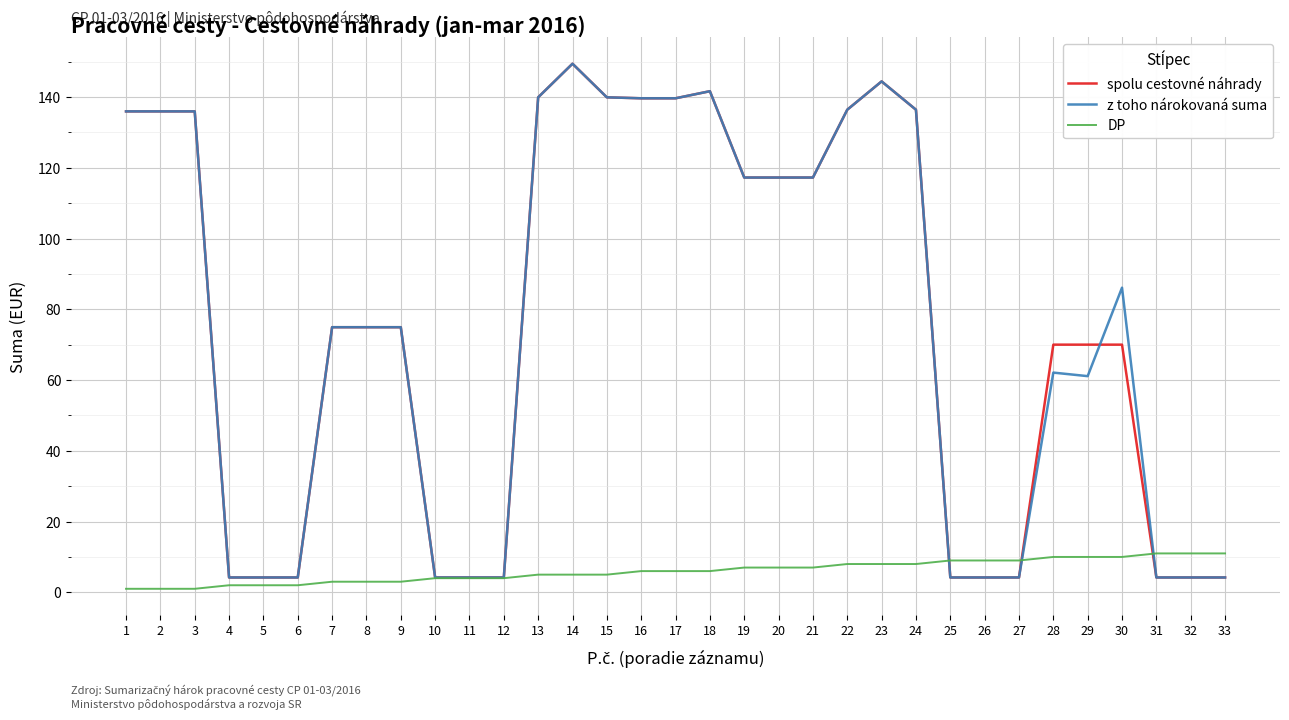

Is the value of z toho nárokovaná suma at 14 greater than the value of DP at 16?

Yes